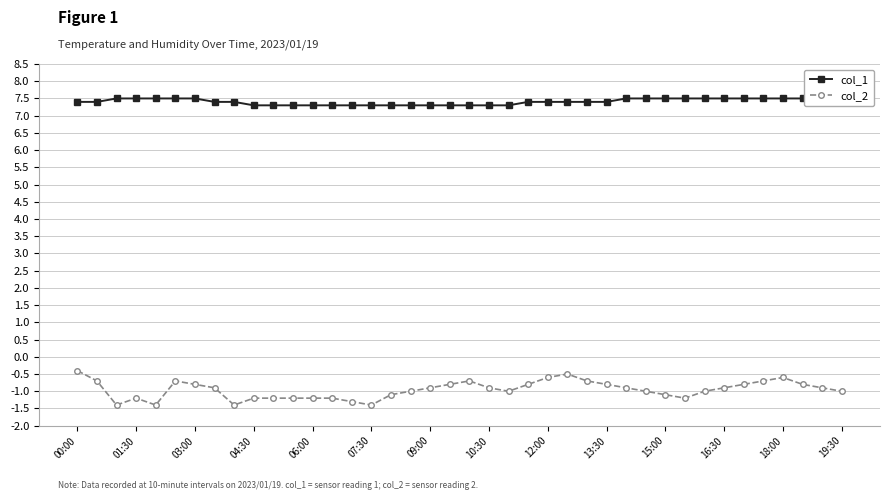

True or false: col_2 has a value of -1.2 at 04:30.

True